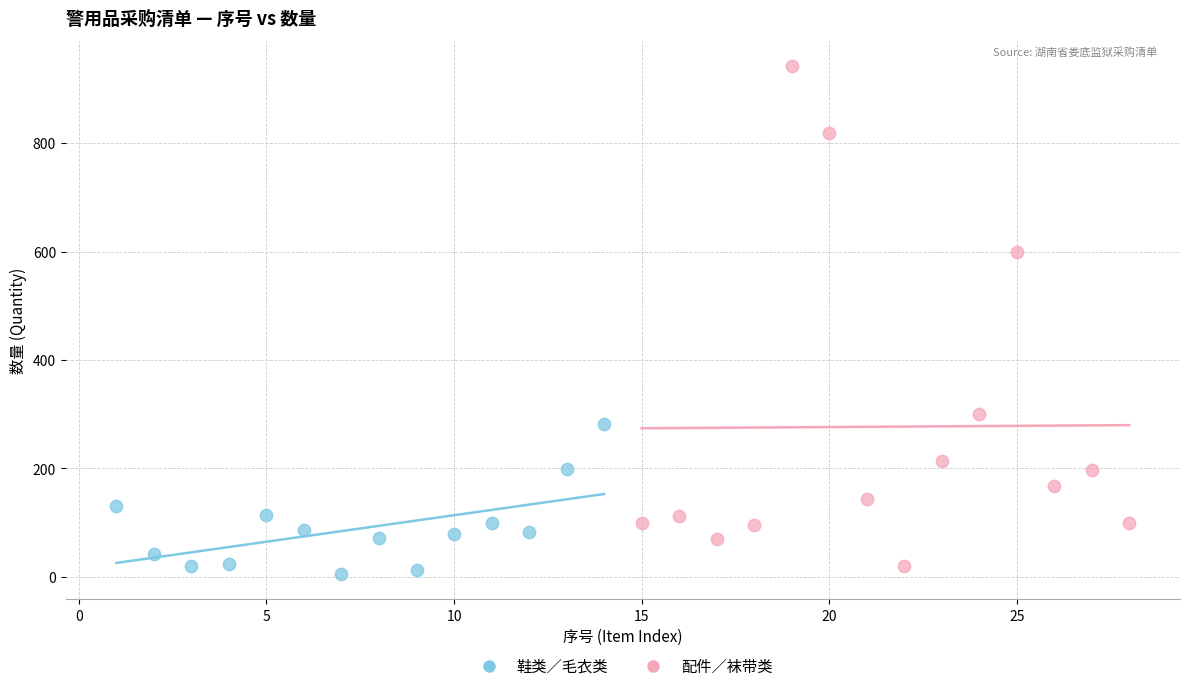

Which series contains the highest Y value?

配件／袜带类